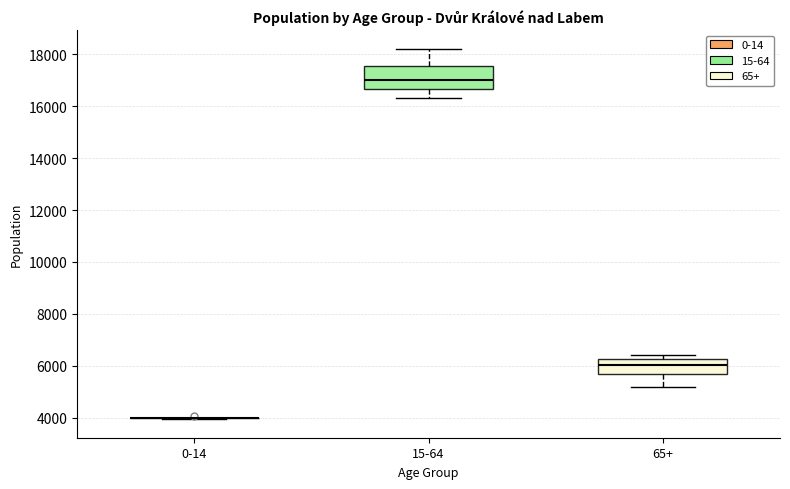

Reading left to right, transcribe this box plot: for each box, give where its median line is, the range the box spans, and where its two whiskers end, as read against the y-axis. The values are not printed on the chart, so give them approximately, as read against the axis.

0-14: box collapsed to a line at 4000, whiskers 4000 to 4000
15-64: median 17000, box 16600 to 17600, whiskers 16400 to 18200
65+: median 6000, box 5600 to 6200, whiskers 5200 to 6400